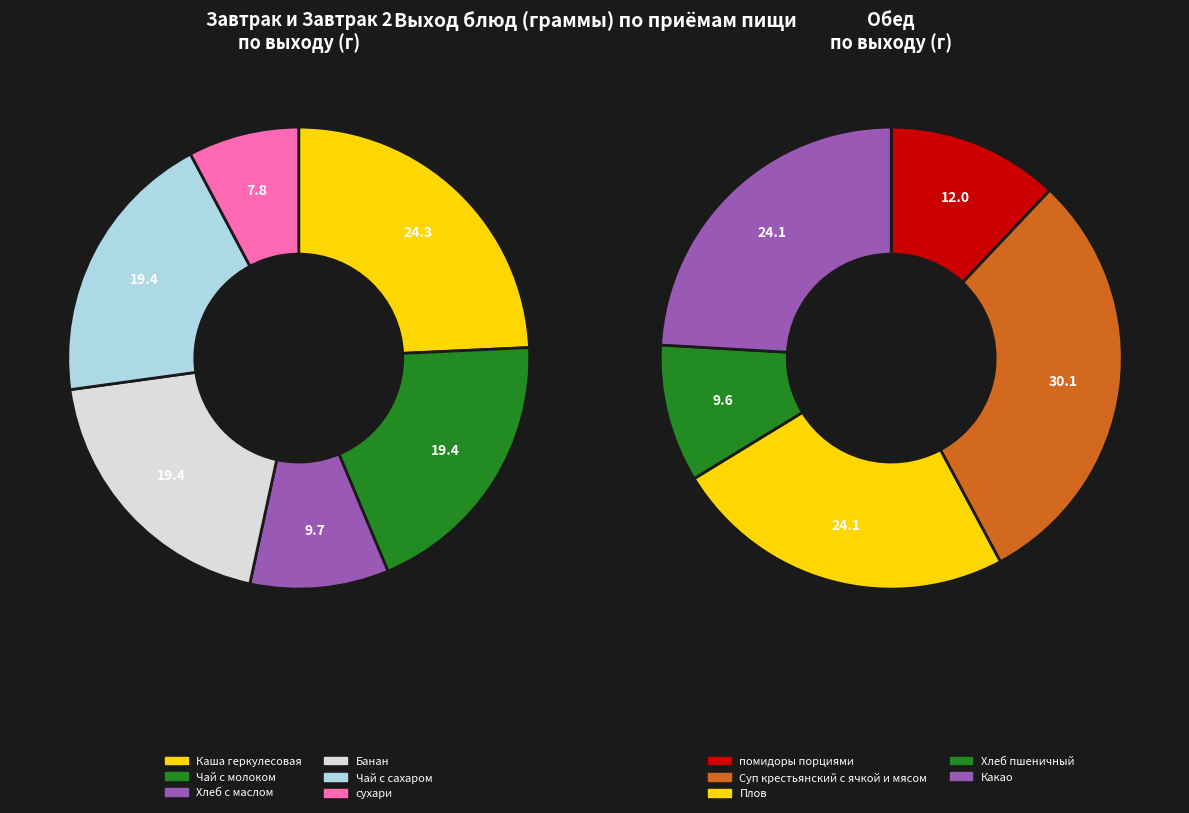

Is there any slice that represents more than half of the pie?

No